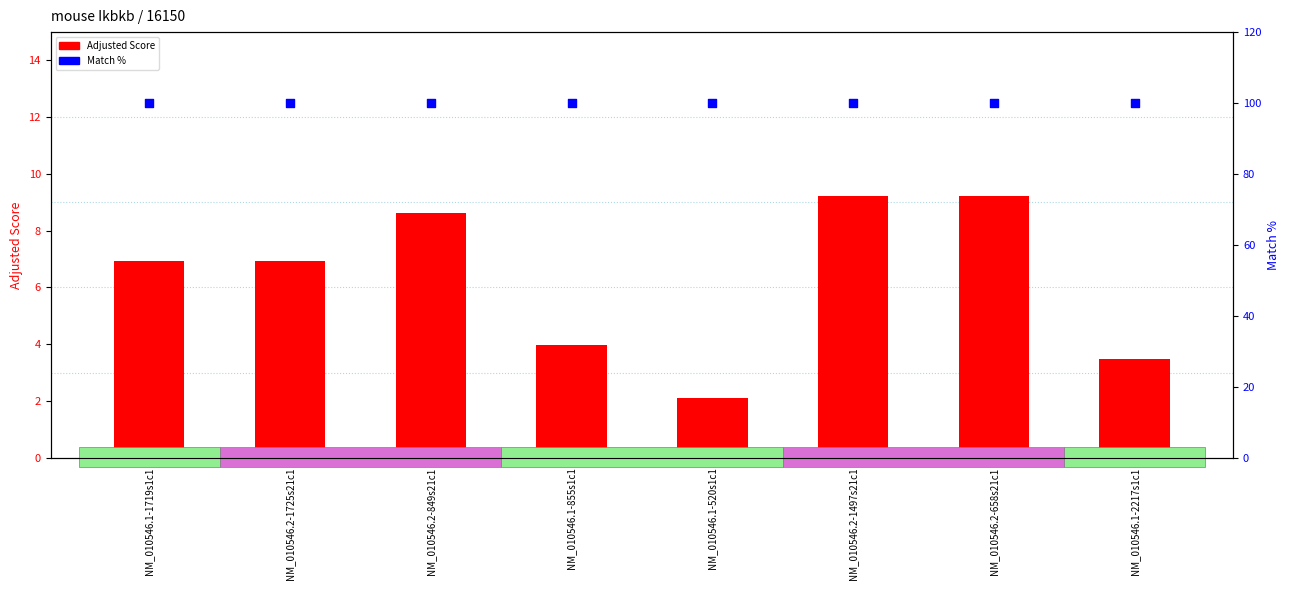

Is the value of Match % at NM_010546.2-658s21c1 greater than the value of Adjusted Score at NM_010546.1-855s1c1?

Yes